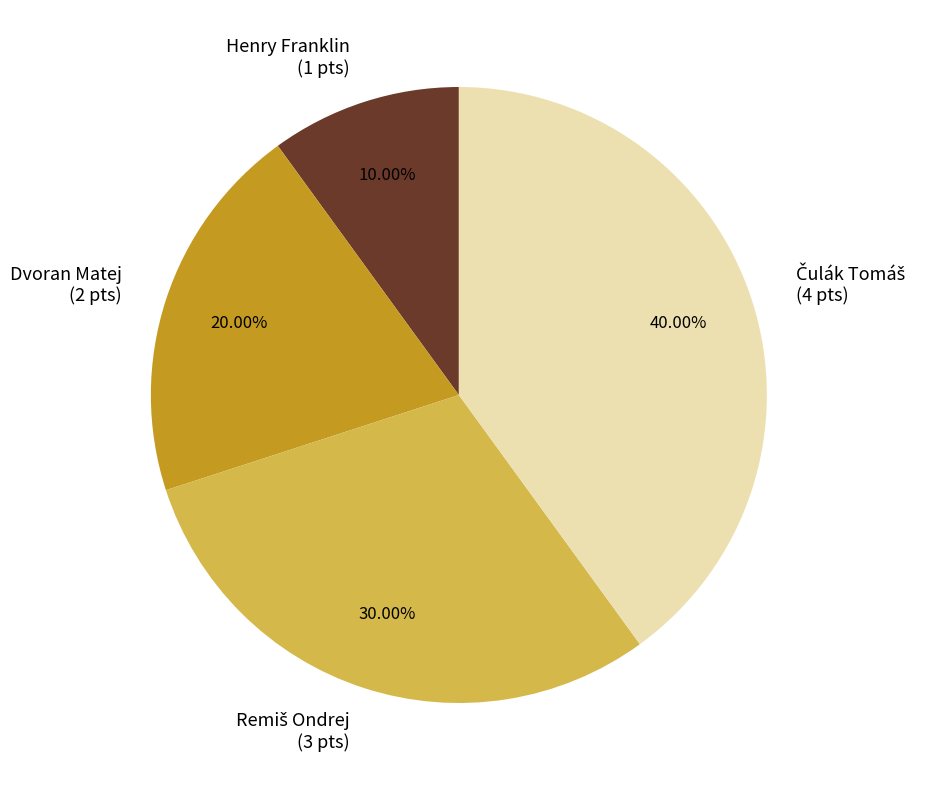

Does Henry Franklin (1 pts) account for over 50% of the chart?

No